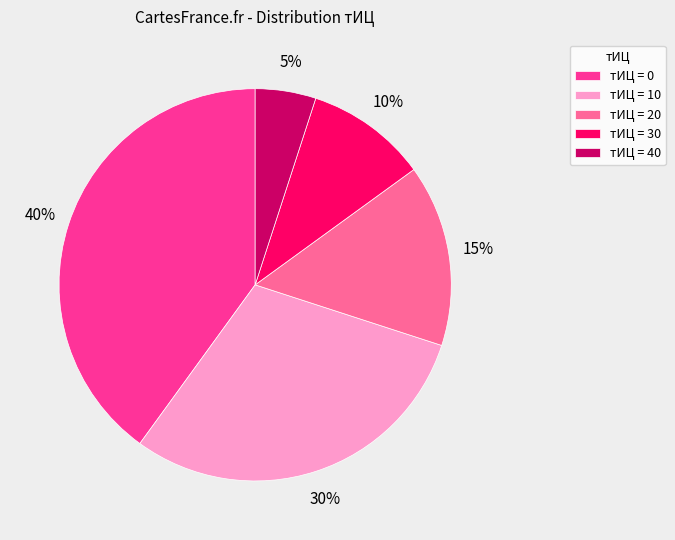

Is the sum of тИЦ = 20 and тИЦ = 40 greater than half?

No